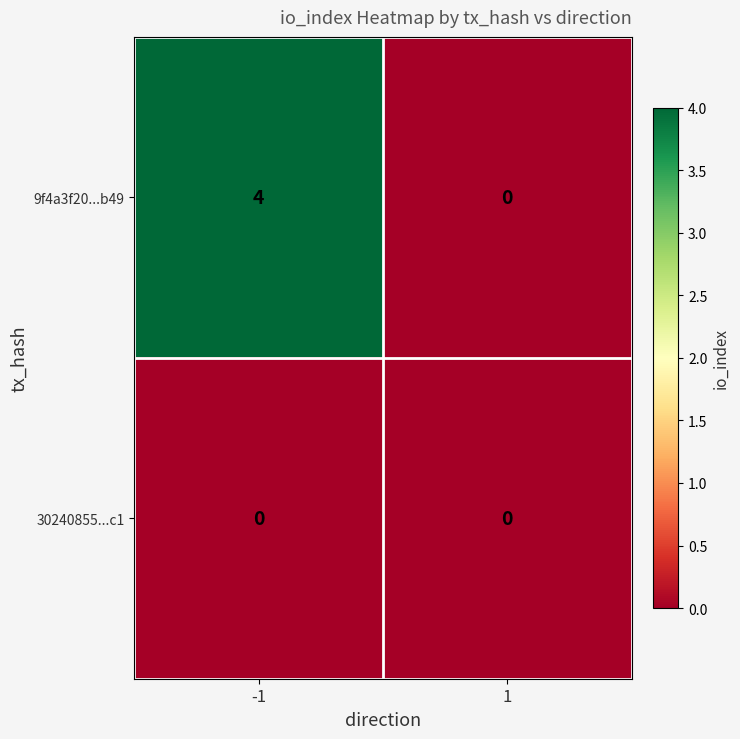

What is the total value across all series at -1?

4